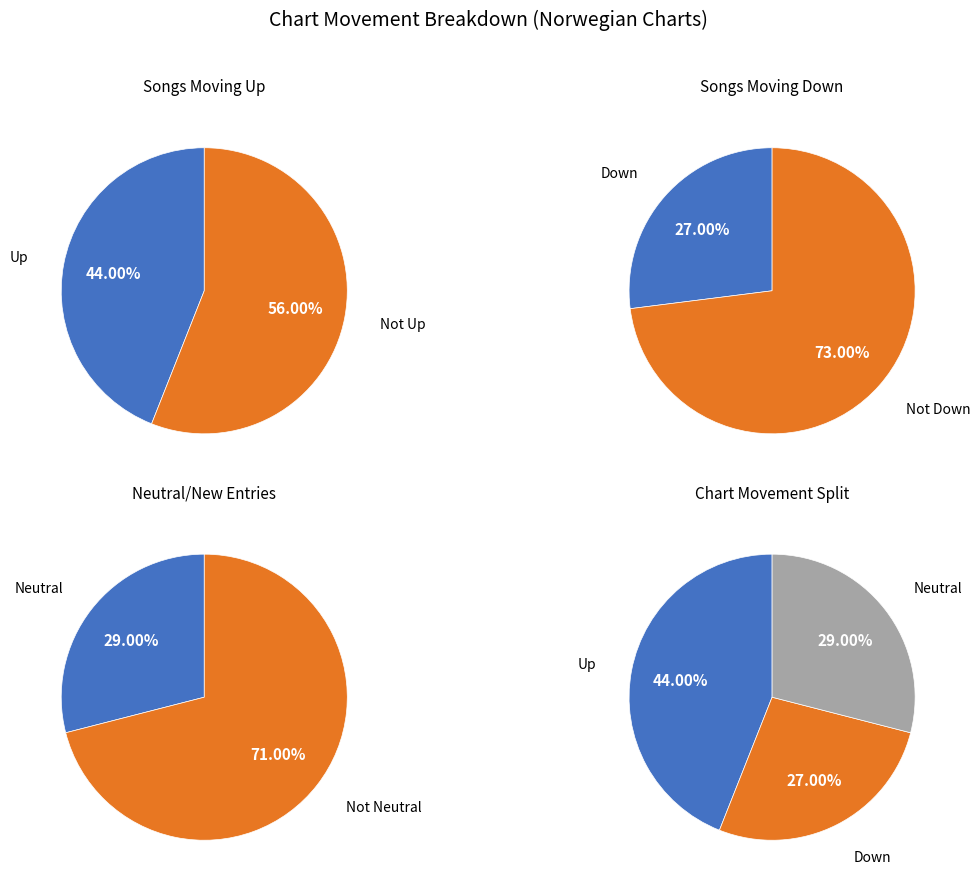

Which slice is the largest?

up